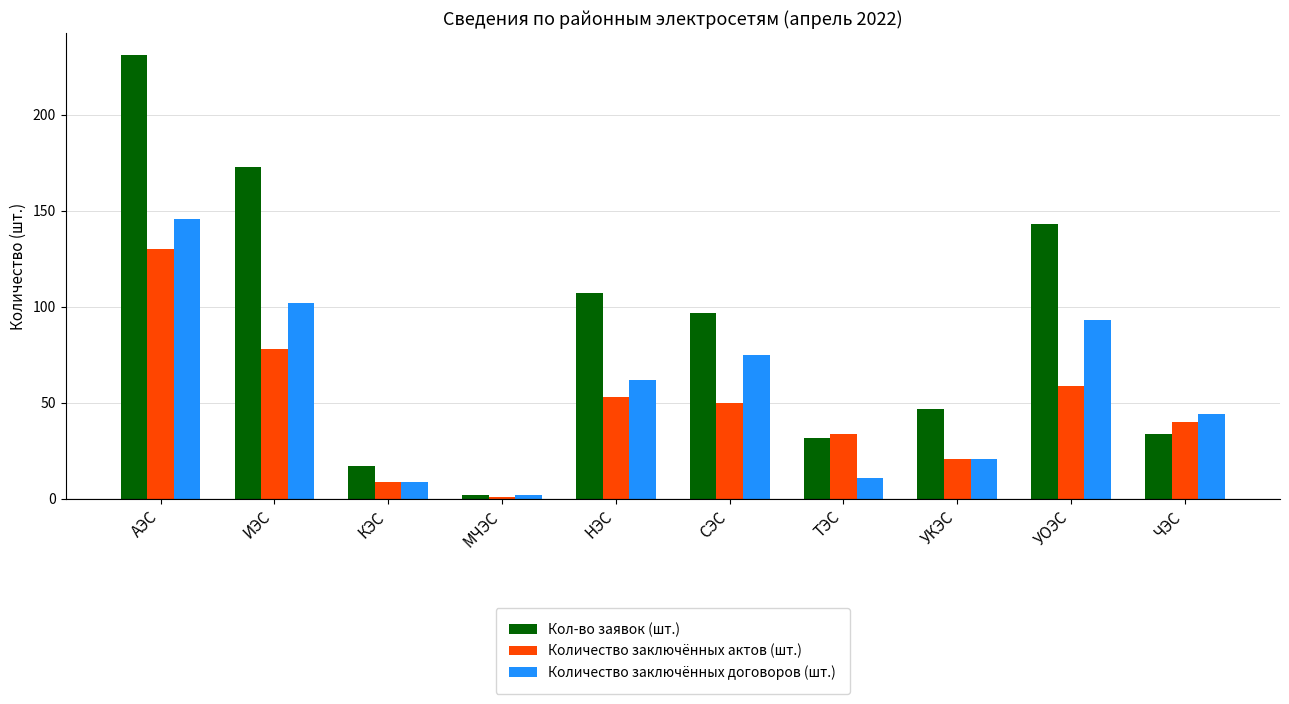

Where does the Кол-во заявок (шт.) series first go above 97?

АЭС